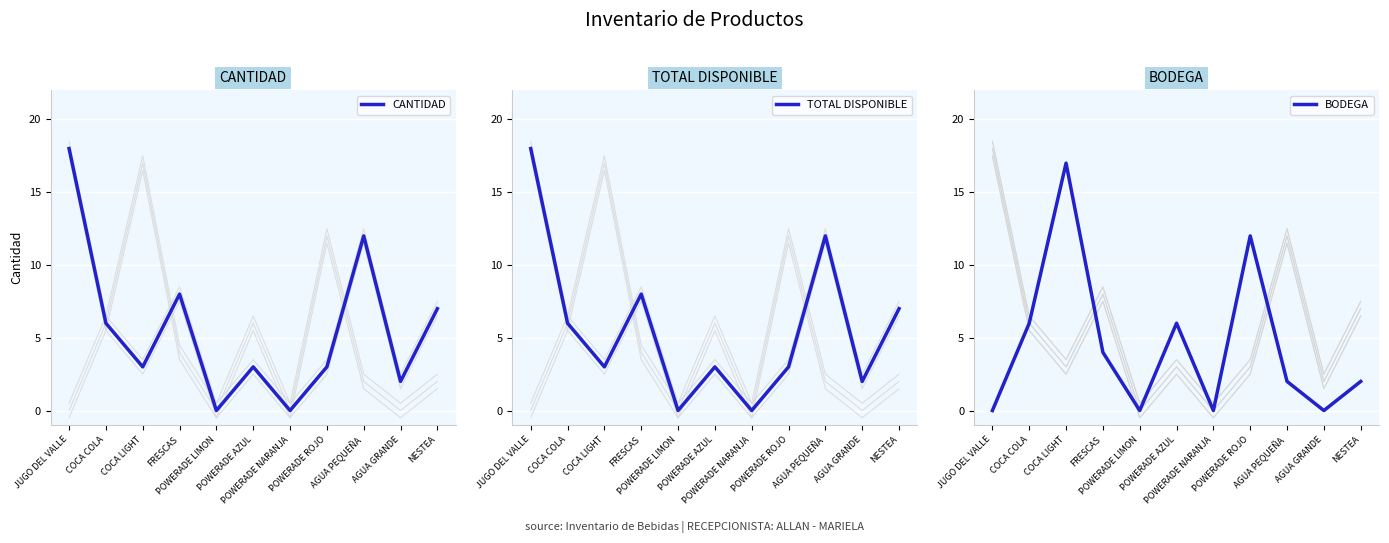

True or false: TOTAL DISPONIBLE and CANTIDAD cross at least once.

False